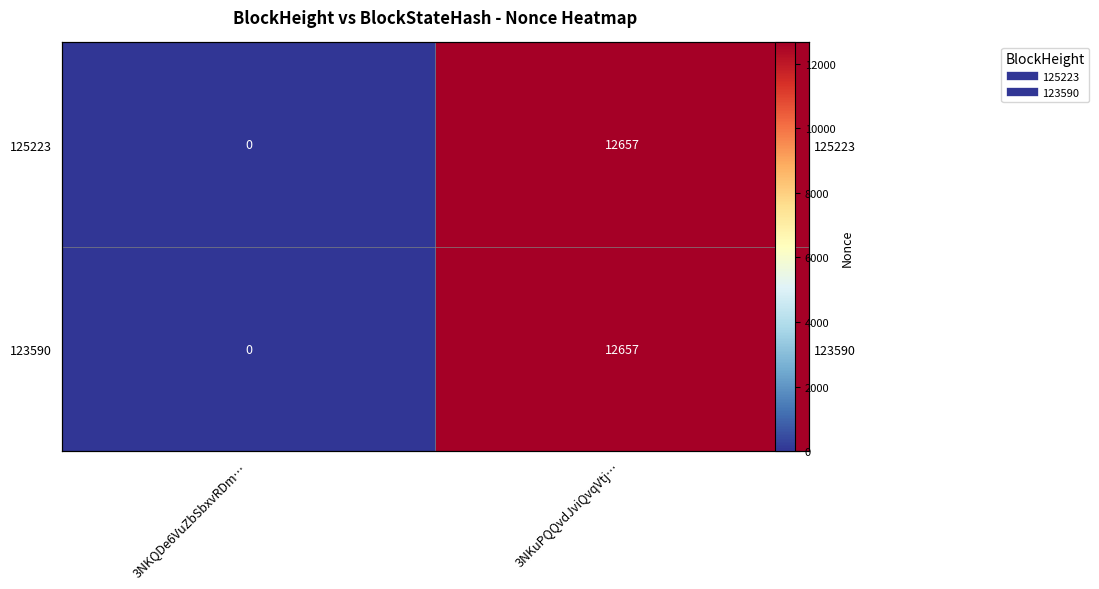

What is the average value of the 123590 series?

6328